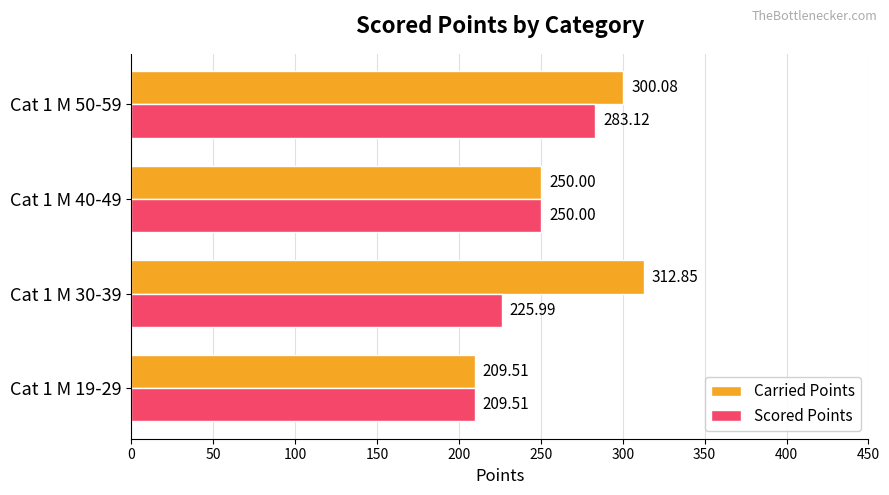

At how many categories does at least one series exceed 246?

3